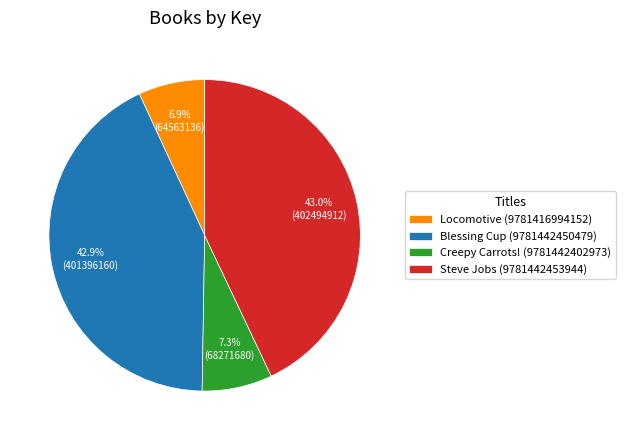

Is it true that Creepy Carrots! (9781442402973) is 1% of the pie?

False